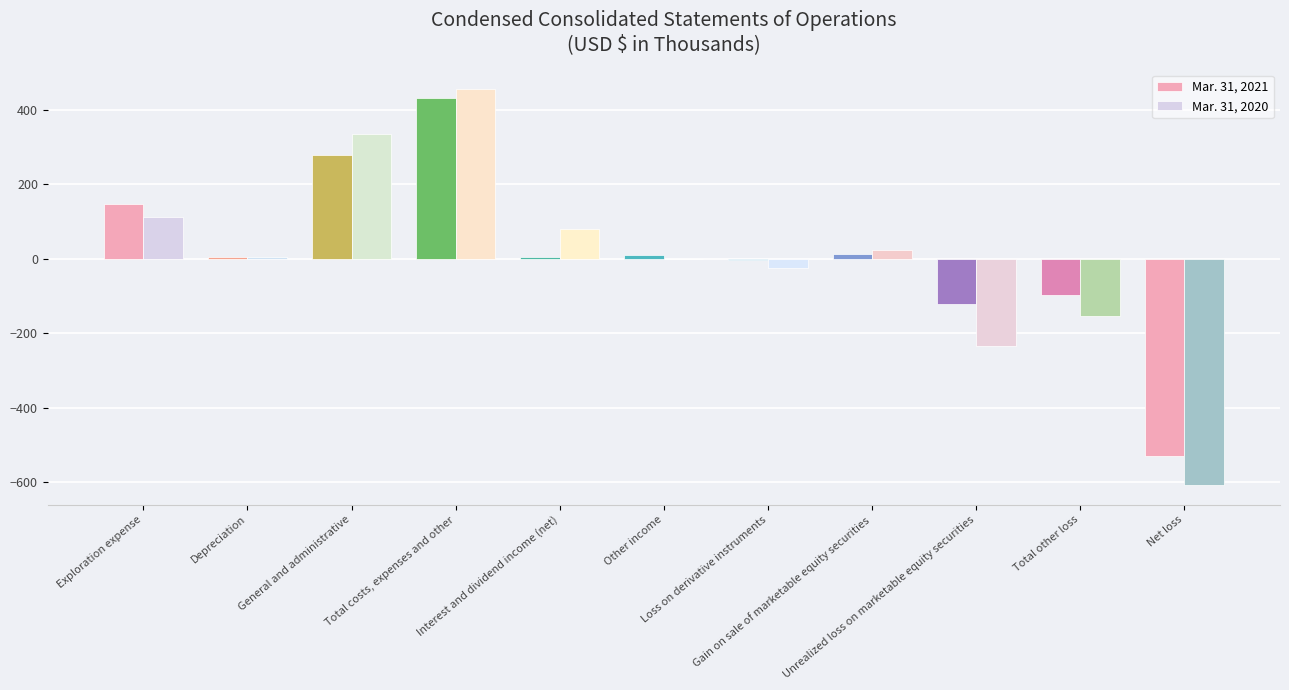

Is it true that Mar. 31, 2020 equals 455 at Total costs, expenses and other?

True